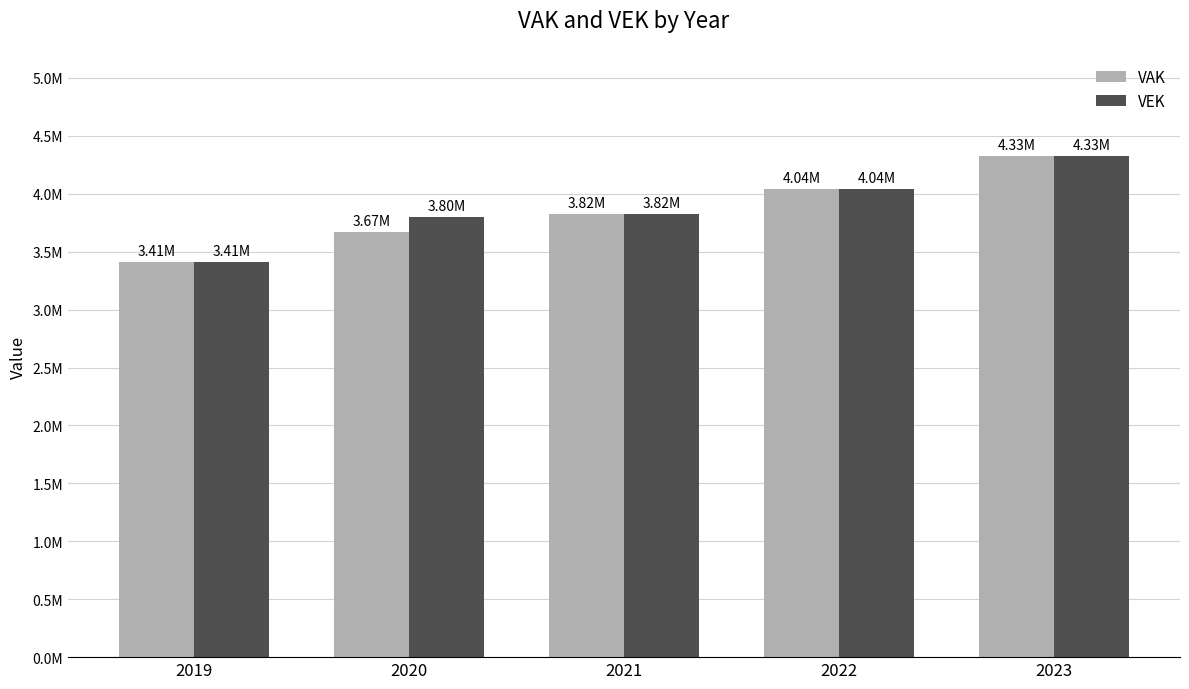

What is the average value of the VAK series?

3855503